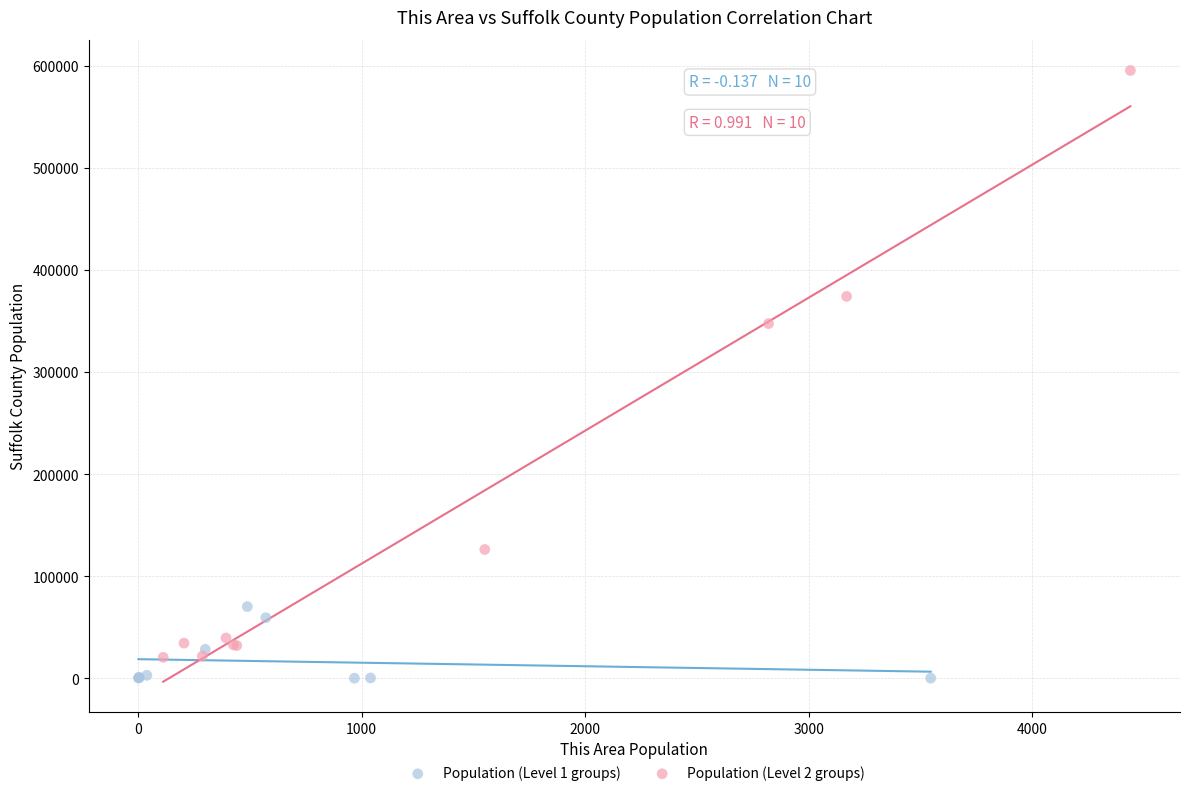

Which series has the largest Y range (max minus min)?

Population (Level 2 groups)